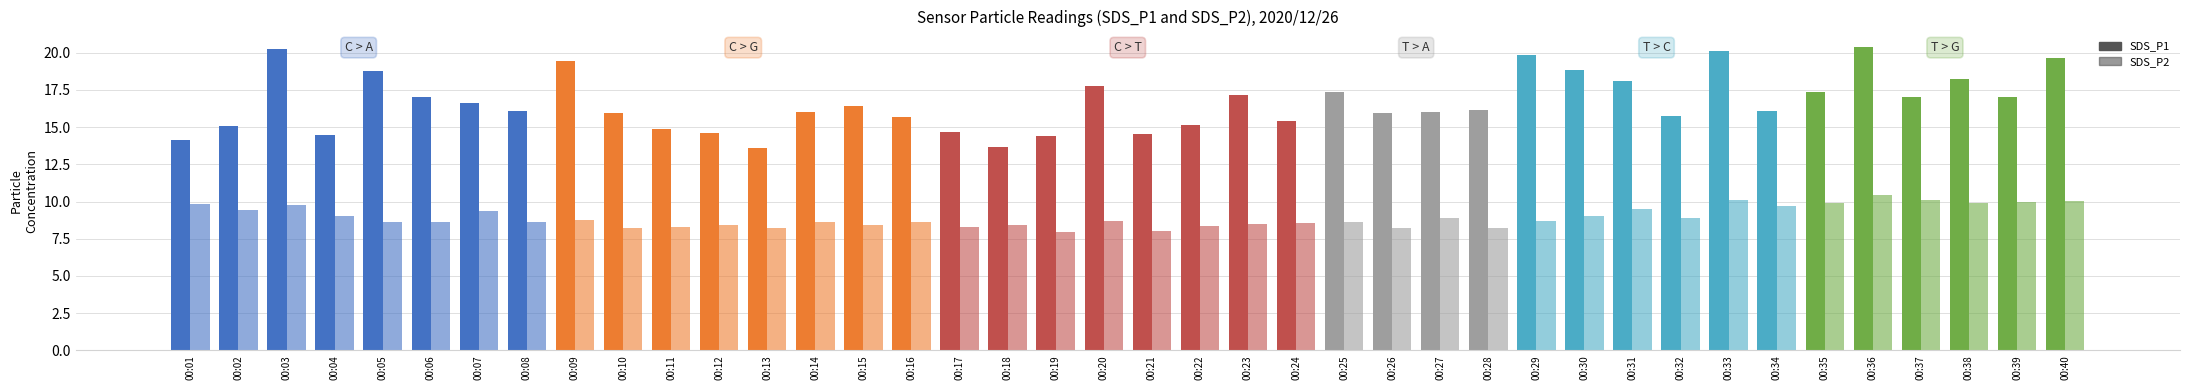

Are the bars horizontal?

No